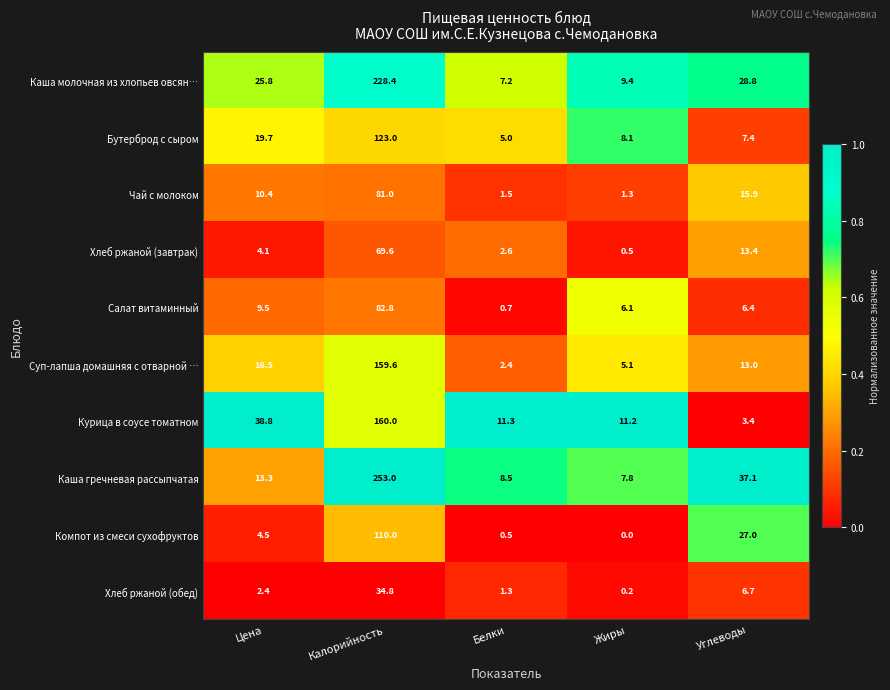

What is the sum of all Салат витаминный values?

105.5